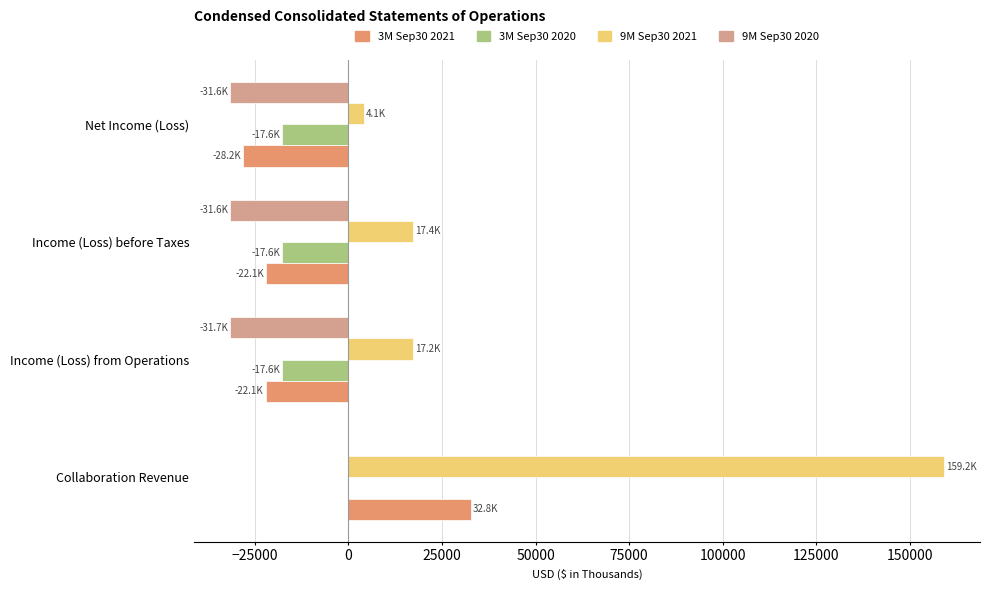

What are all the series names shown in the legend?

3M Sep30 2021, 3M Sep30 2020, 9M Sep30 2021, 9M Sep30 2020